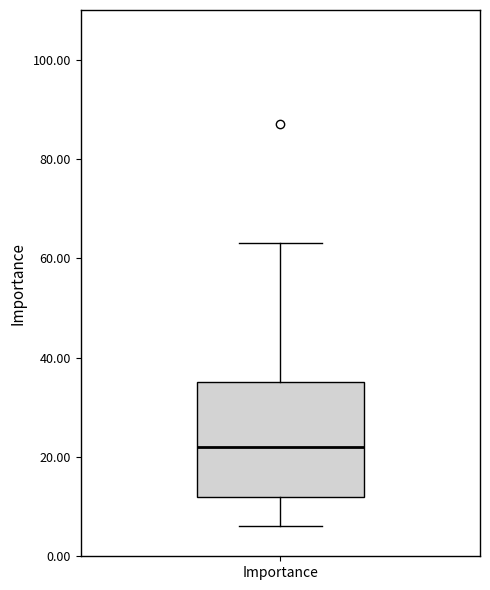

Where does the lower whisker of the box for Importance end on the y-axis? The values are not printed on the chart, so give them approximately, as read against the axis.

6